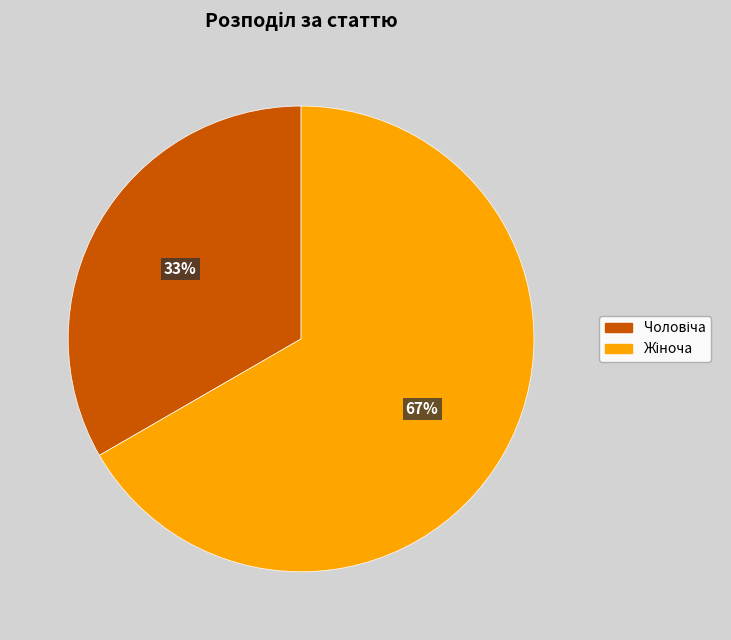

To the nearest percent, what is the average slice percentage?

50%